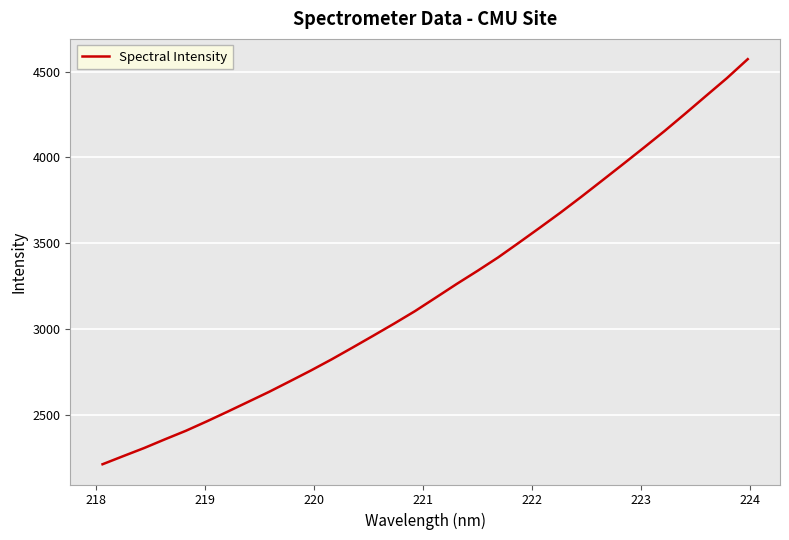

What is the minimum value shown in the chart?

2212.1